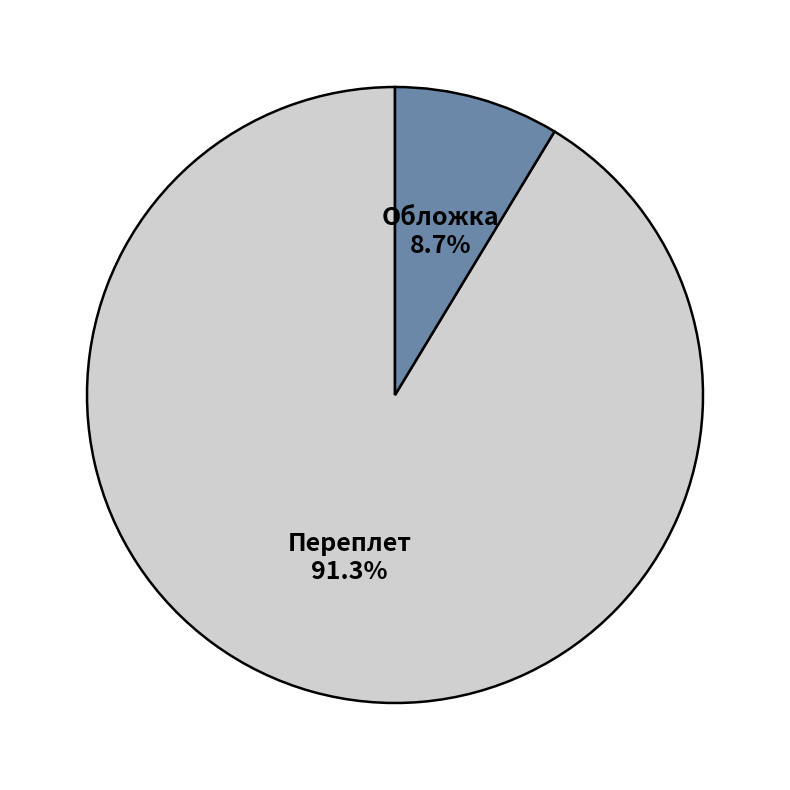

To the nearest percent, what portion does Обложка represent?

9%